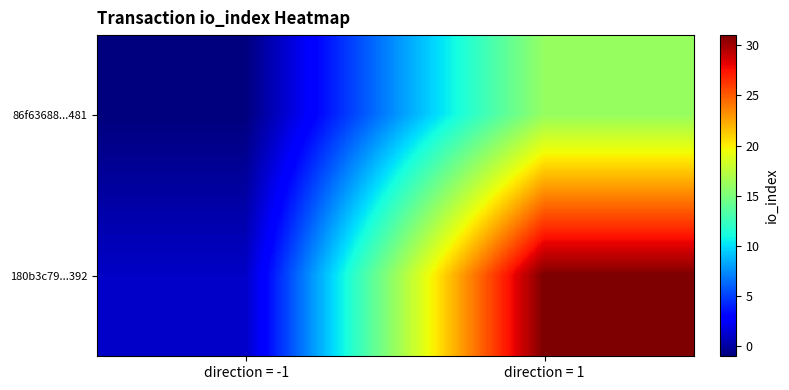

Reading left to right, what are all the values shown in this chart?

86f63688...481: direction = -1=-1	direction = 1=16
180b3c79...392: direction = -1=1	direction = 1=31